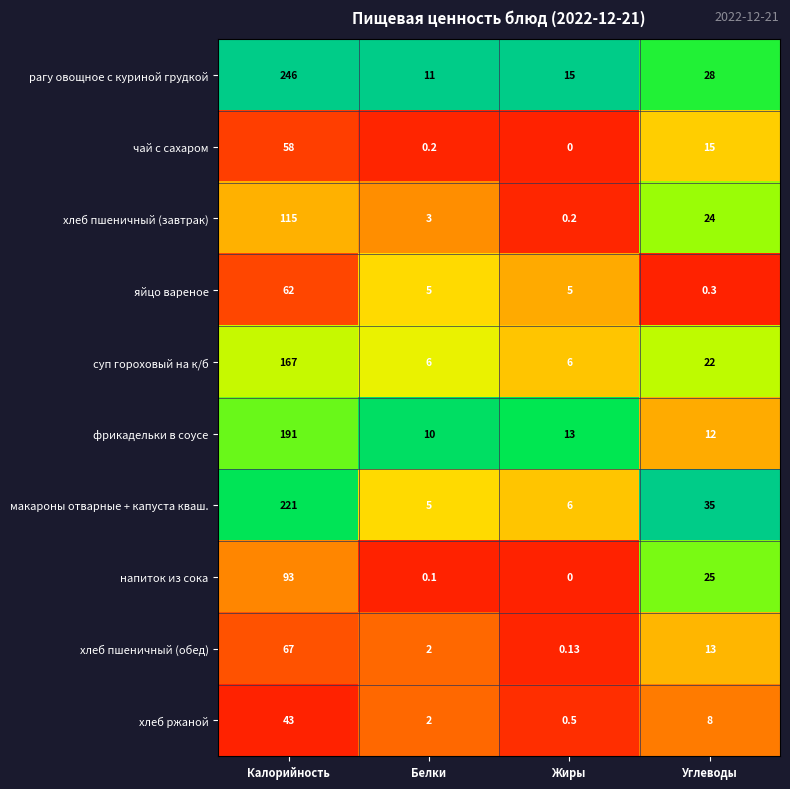

At which label does макароны отварные + капуста кваш. reach its minimum?

Белки